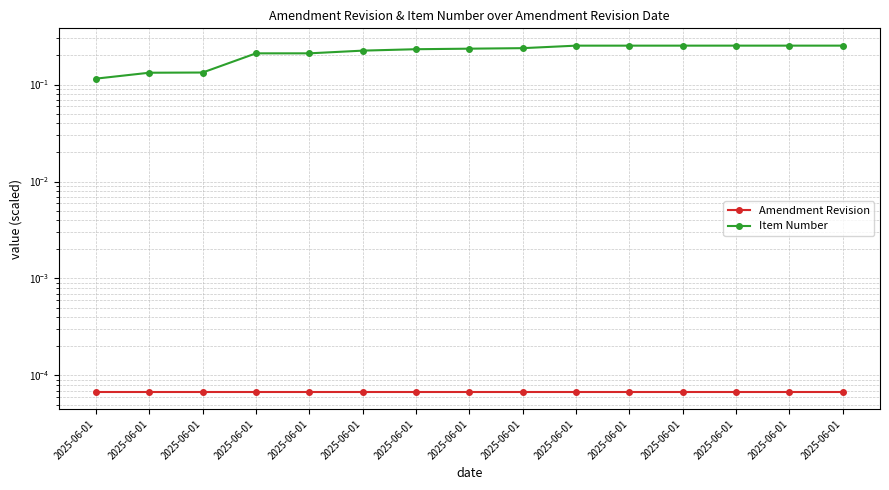

True or false: Item Number and Amendment Revision intersect in this chart.

False